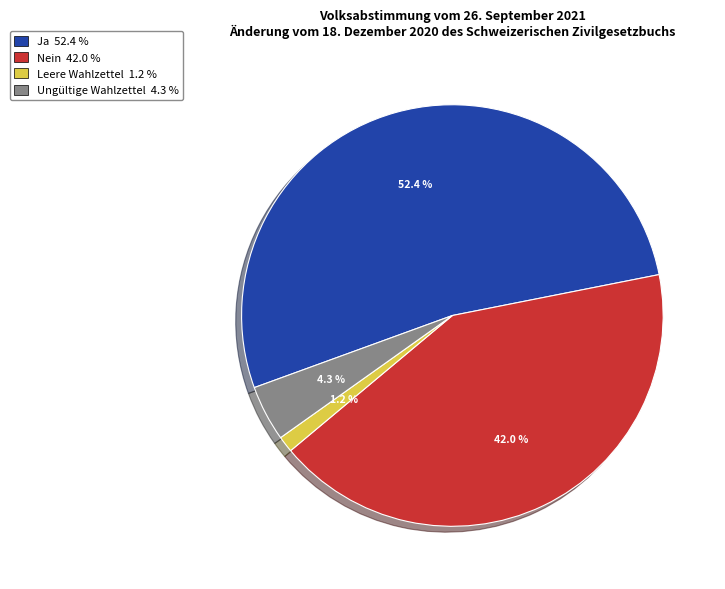

To the nearest percent, what portion does Ja represent?

52%